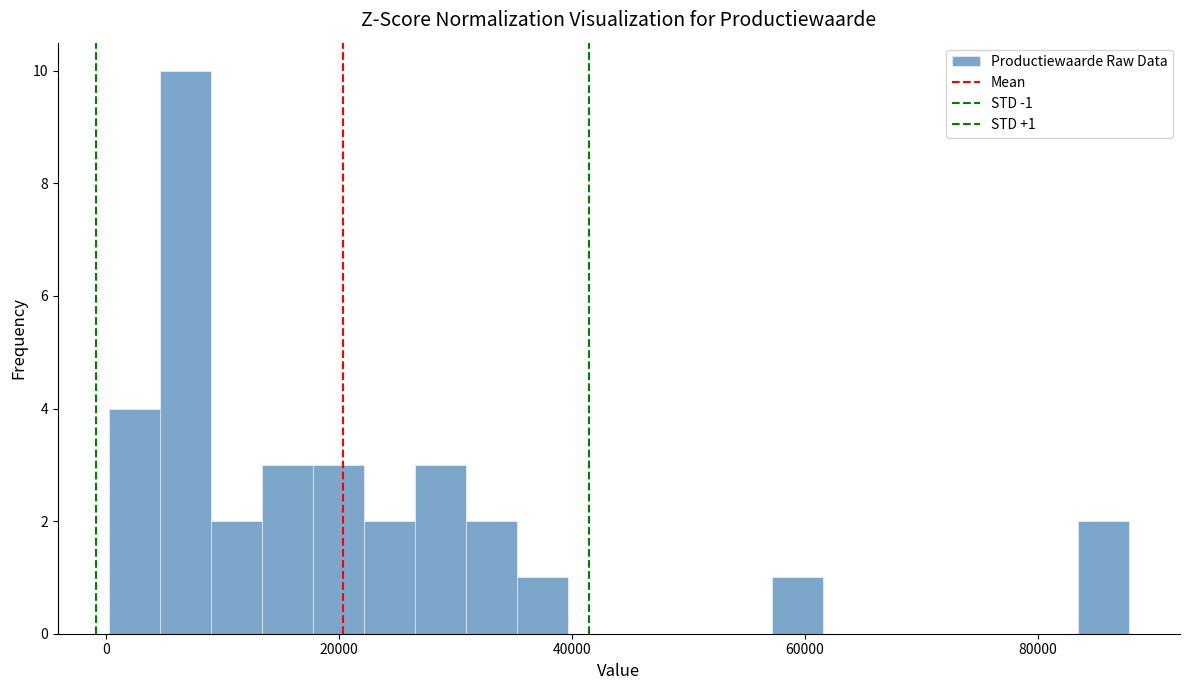

Read against the x-axis, roughly where is the centre of the tallest bar?

6000